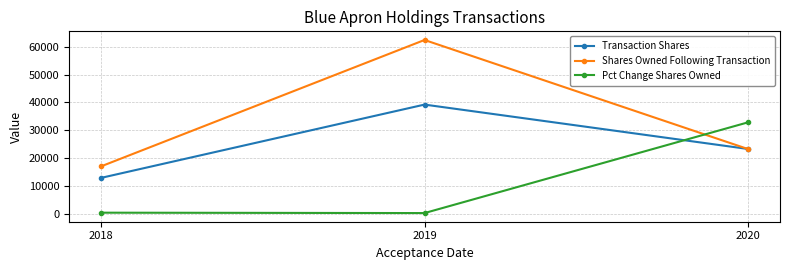

Is it true that Transaction Shares equals 12848 at 2018?

True